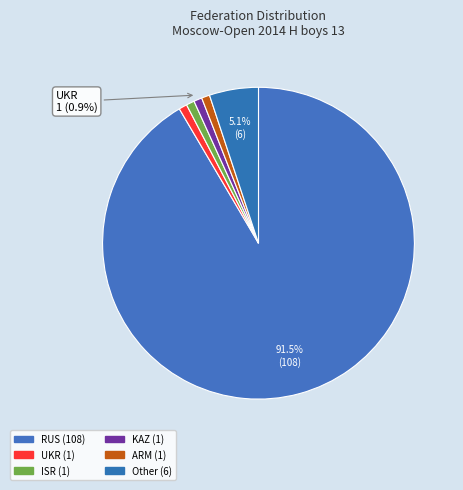

Rank the categories by value from highest to lowest.

RUS, Other, UKR, ISR, KAZ, ARM